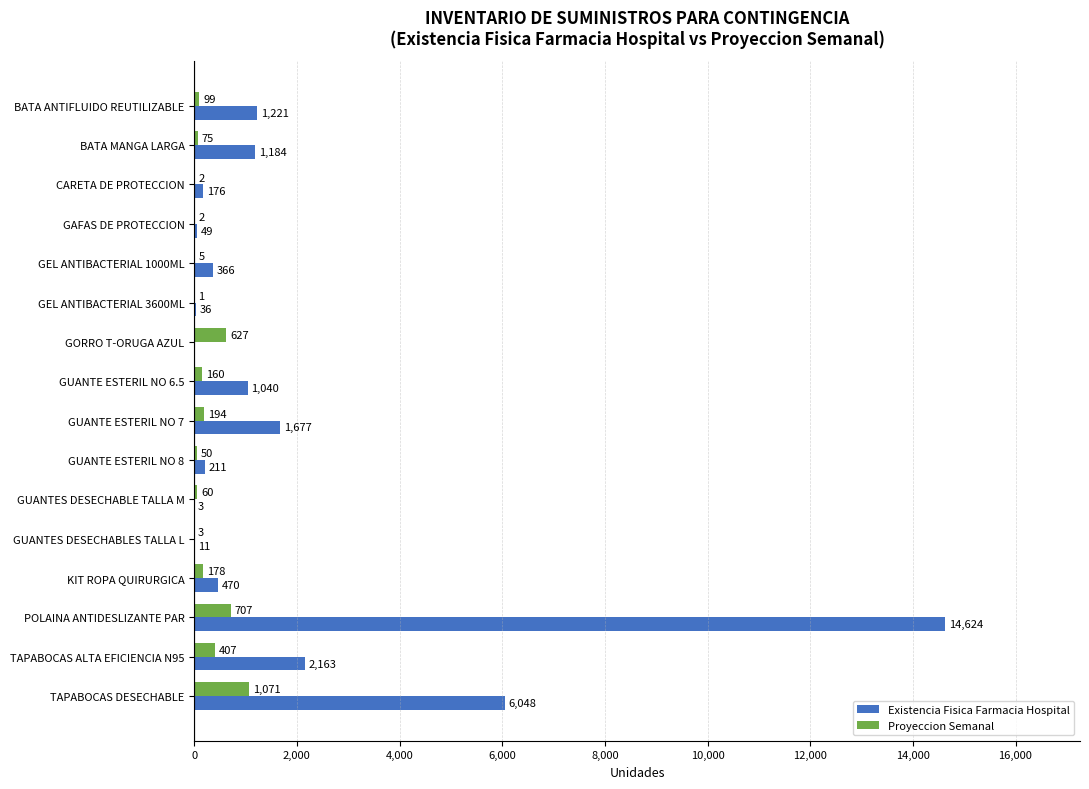

The value of Proyeccion Semanal at GEL ANTIBACTERIAL 3600ML is 1. True or false?

True